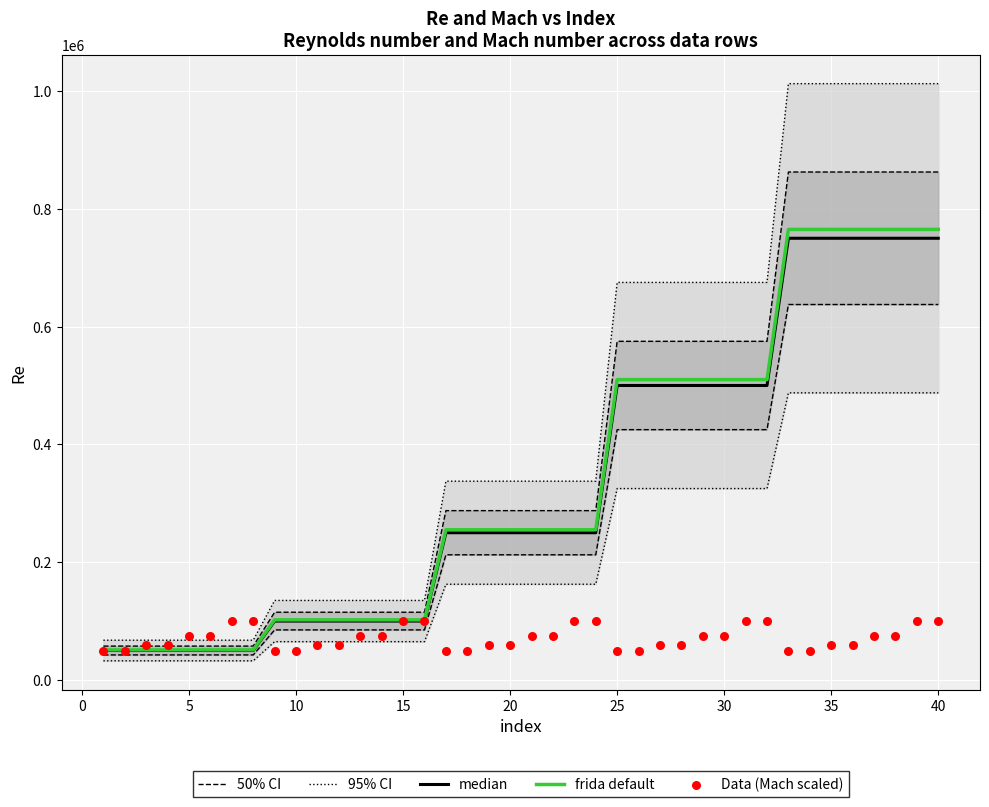

Which series reaches the maximum Y coordinate?

95% CI